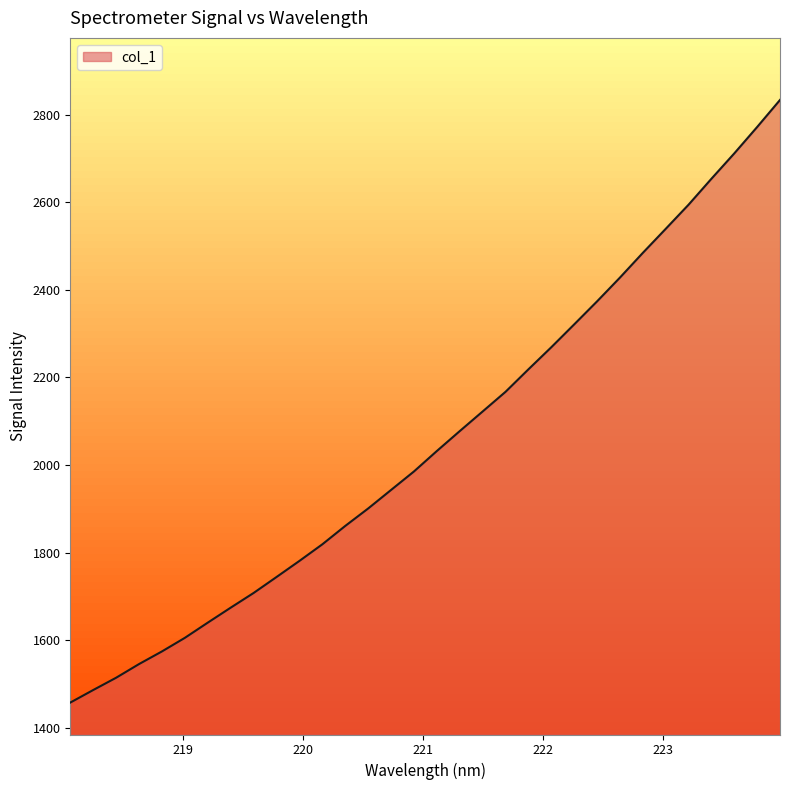

What is the smallest value displayed?

1457.5